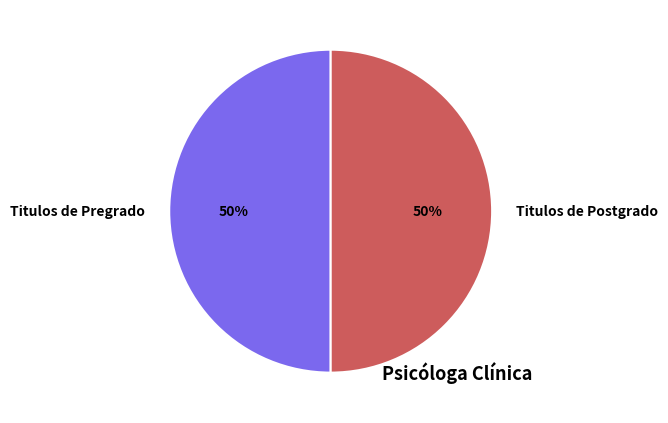

Approximately how many times larger is the value at Titulos de Pregrado compared to Titulos de Postgrado?

1.0